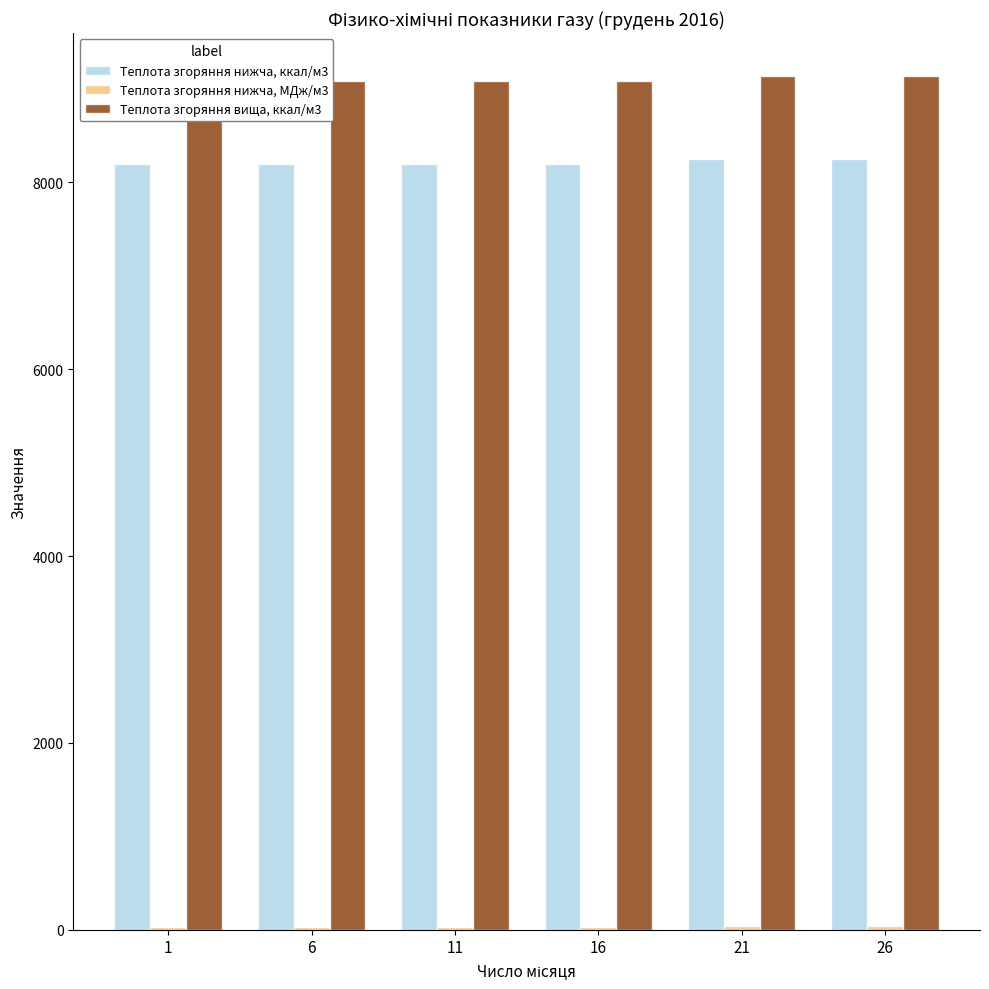

Is it true that Теплота згоряння нижча, ккал/м3 equals 8246.0 at 26?

True